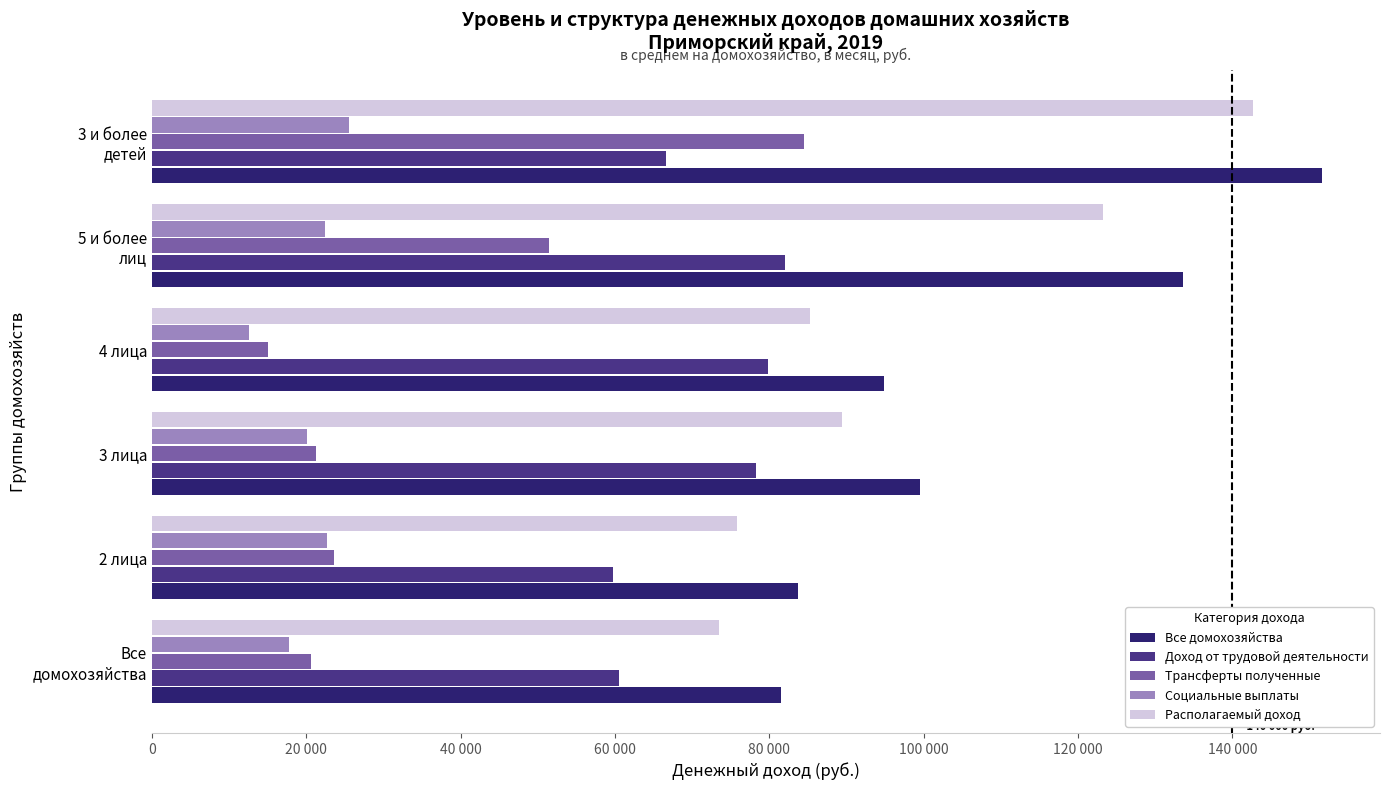

At which label is Располагаемый доход closest to 108067?

5 и более
лиц